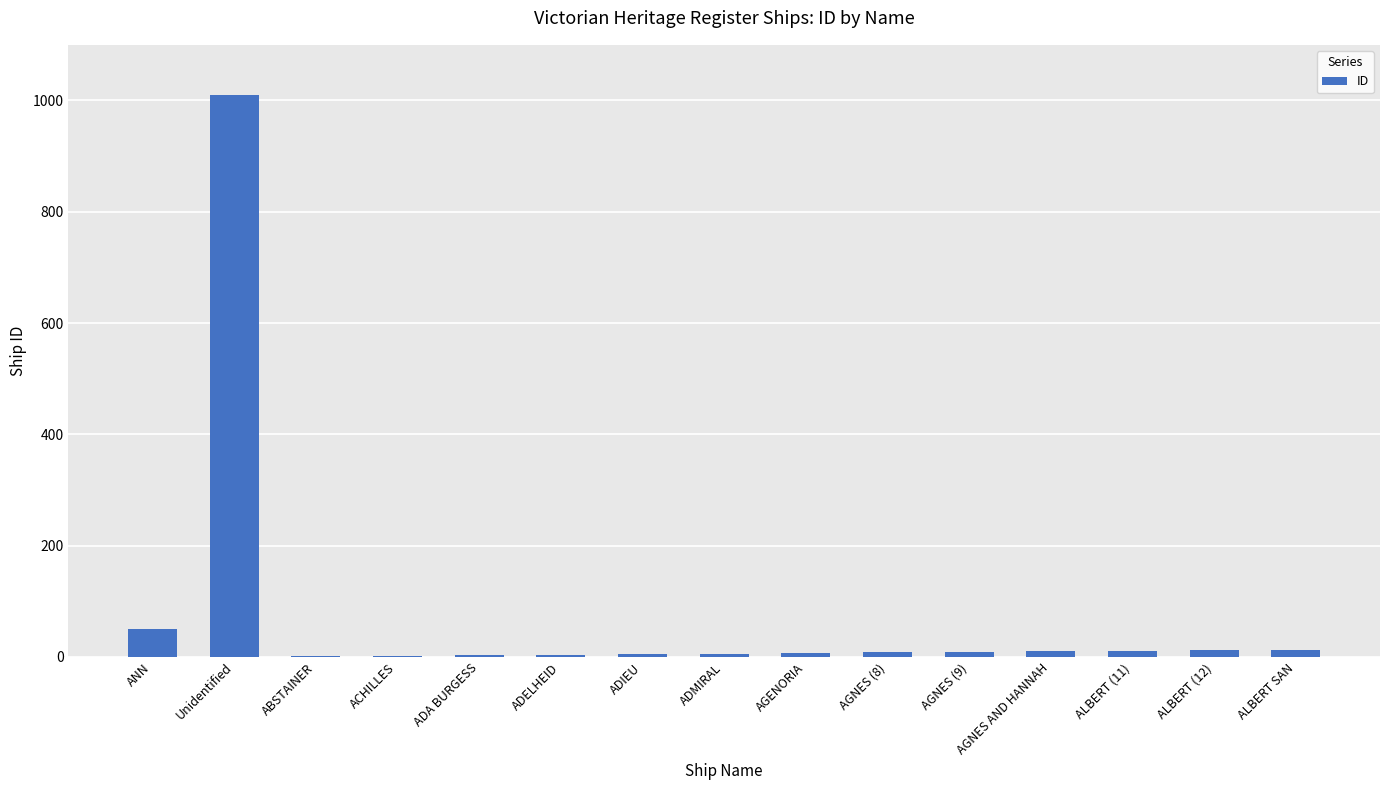

Between Unidentified and ADA BURGESS, which is larger?

Unidentified